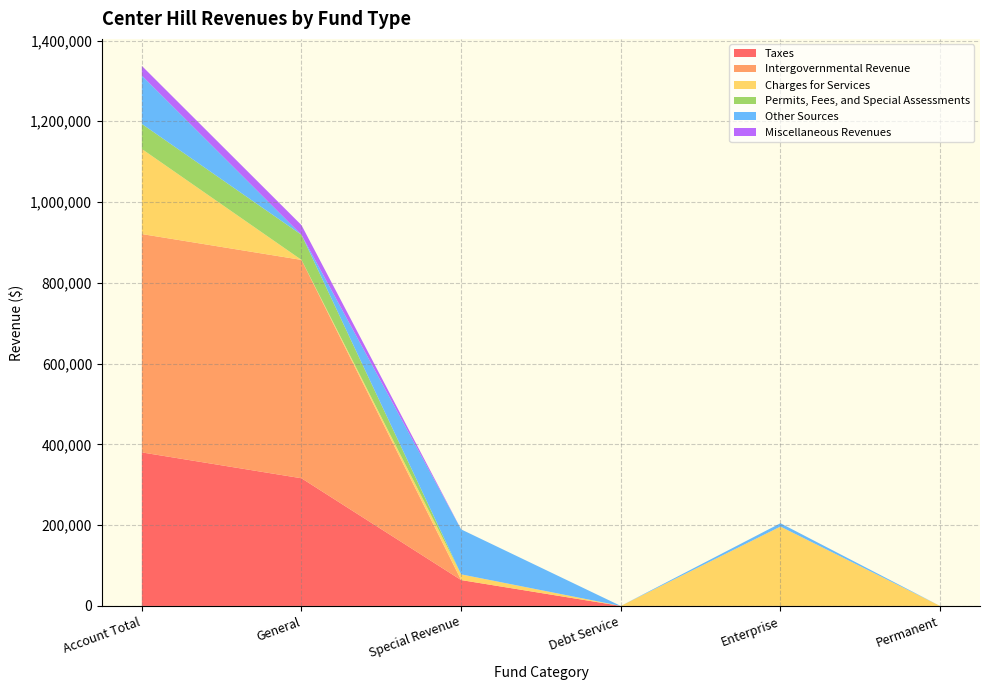

Reading left to right, transcribe all the data shown in this chart.

Taxes: 380130	316097	64033	0	0	0
Intergovernmental Revenue: 540660	540660	0	0	0	0
Charges for Services: 210689	55	14136	0	196498	0
Permits, Fees, and Special Assessments: 61993	61993	0	0	0	0
Other Sources: 119646	0	111366	0	8280	0
Miscellaneous Revenues: 24040	24040	0	0	0	0